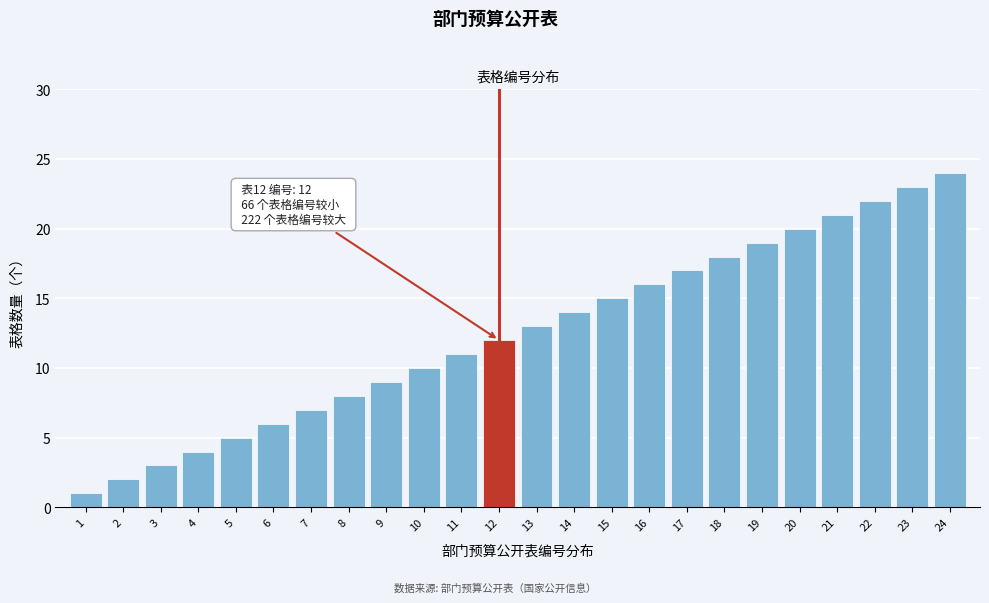

True or false: the data shows 31 at 19.

False